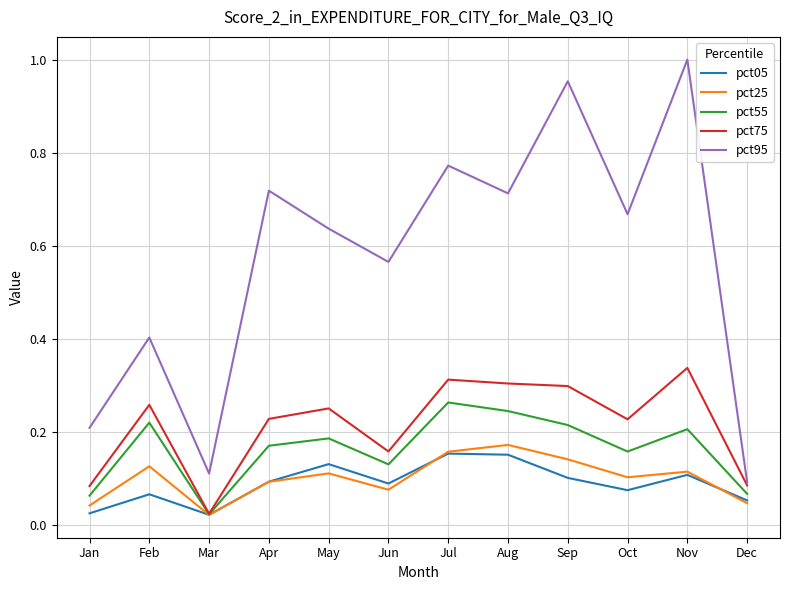

Is it true that pct75 equals 0.4 at Feb?

False